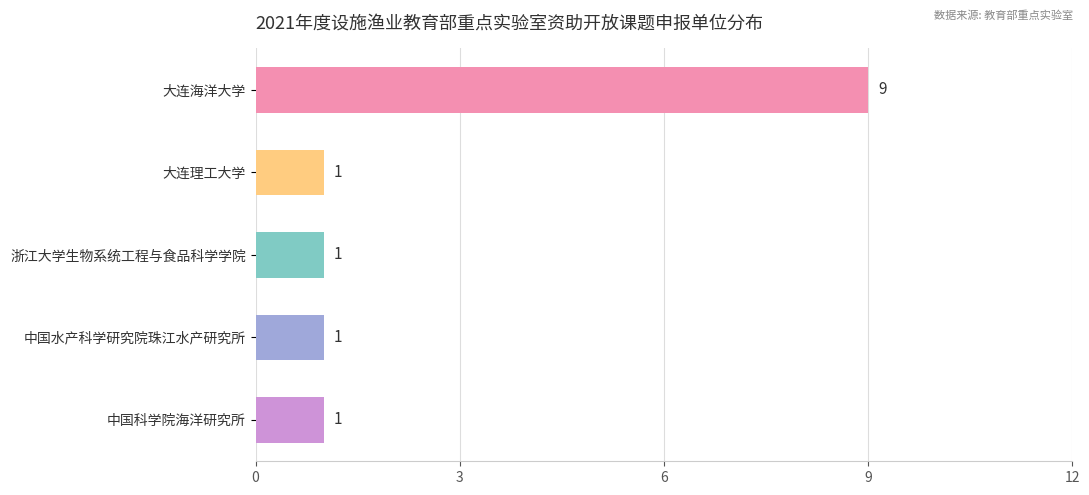

Does the chart contain stacked bars?

No